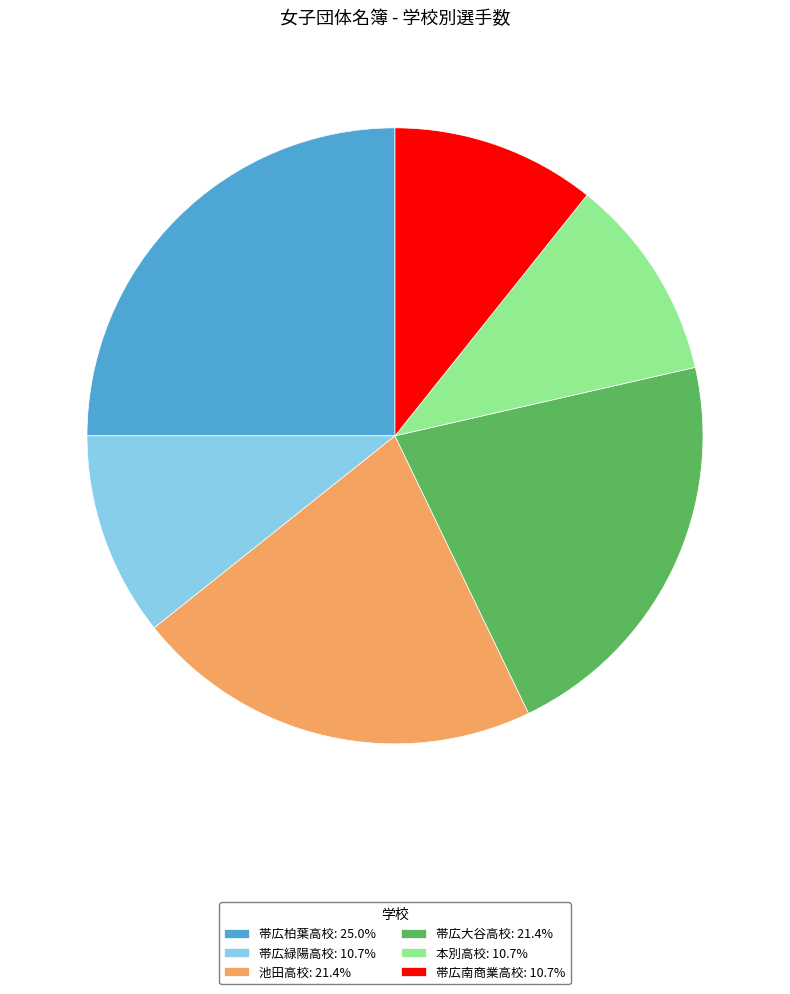

Is there a majority slice in this chart?

No